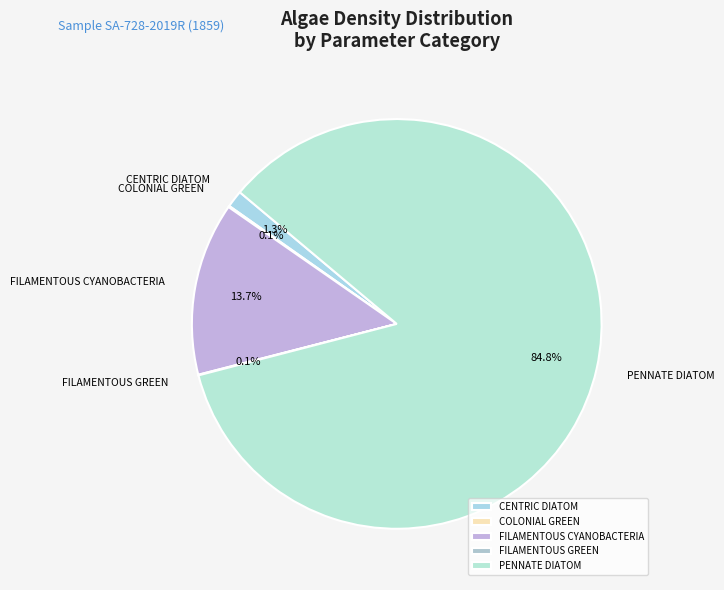

What is the majority slice?

PENNATE DIATOM